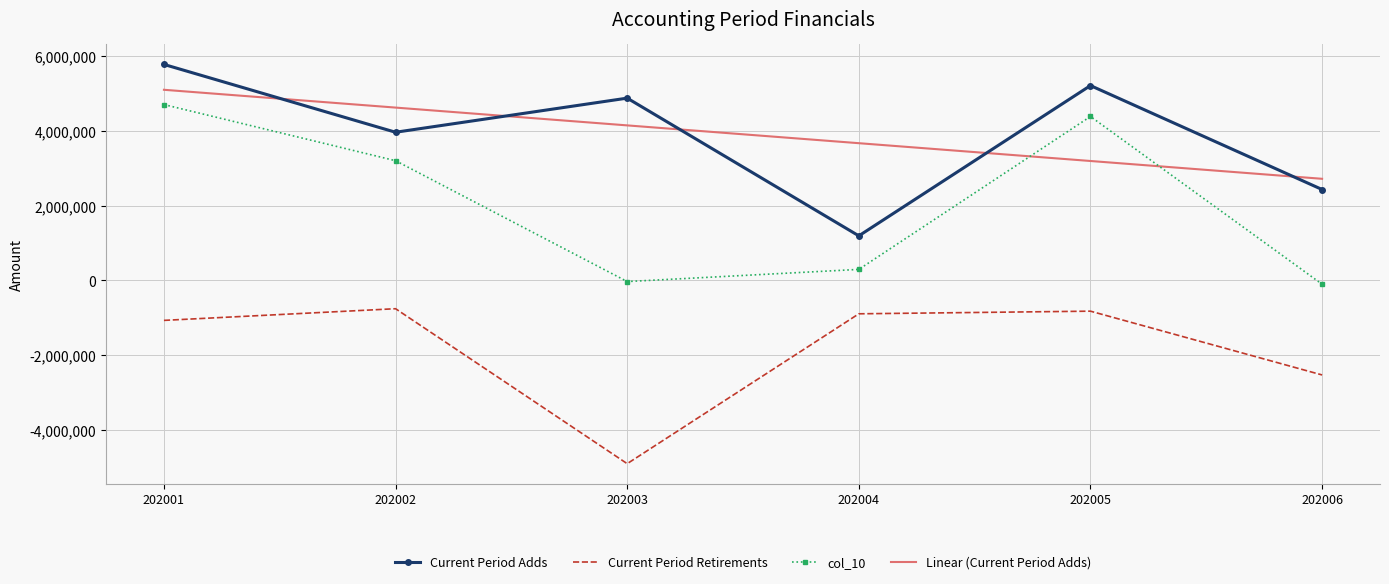

What are all the series names shown in the legend?

Current Period Adds, Current Period Retirements, col_10, Linear (Current Period Adds)